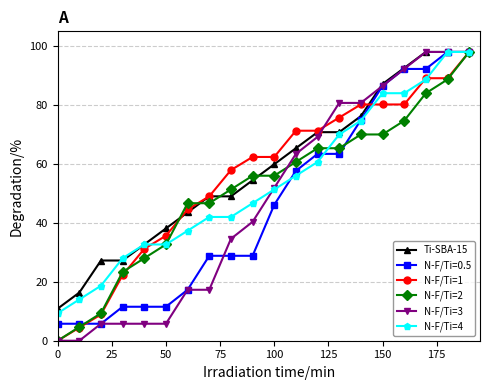

What is the value of the N-F/Ti=2 point at the 3rd from the left?

9.3